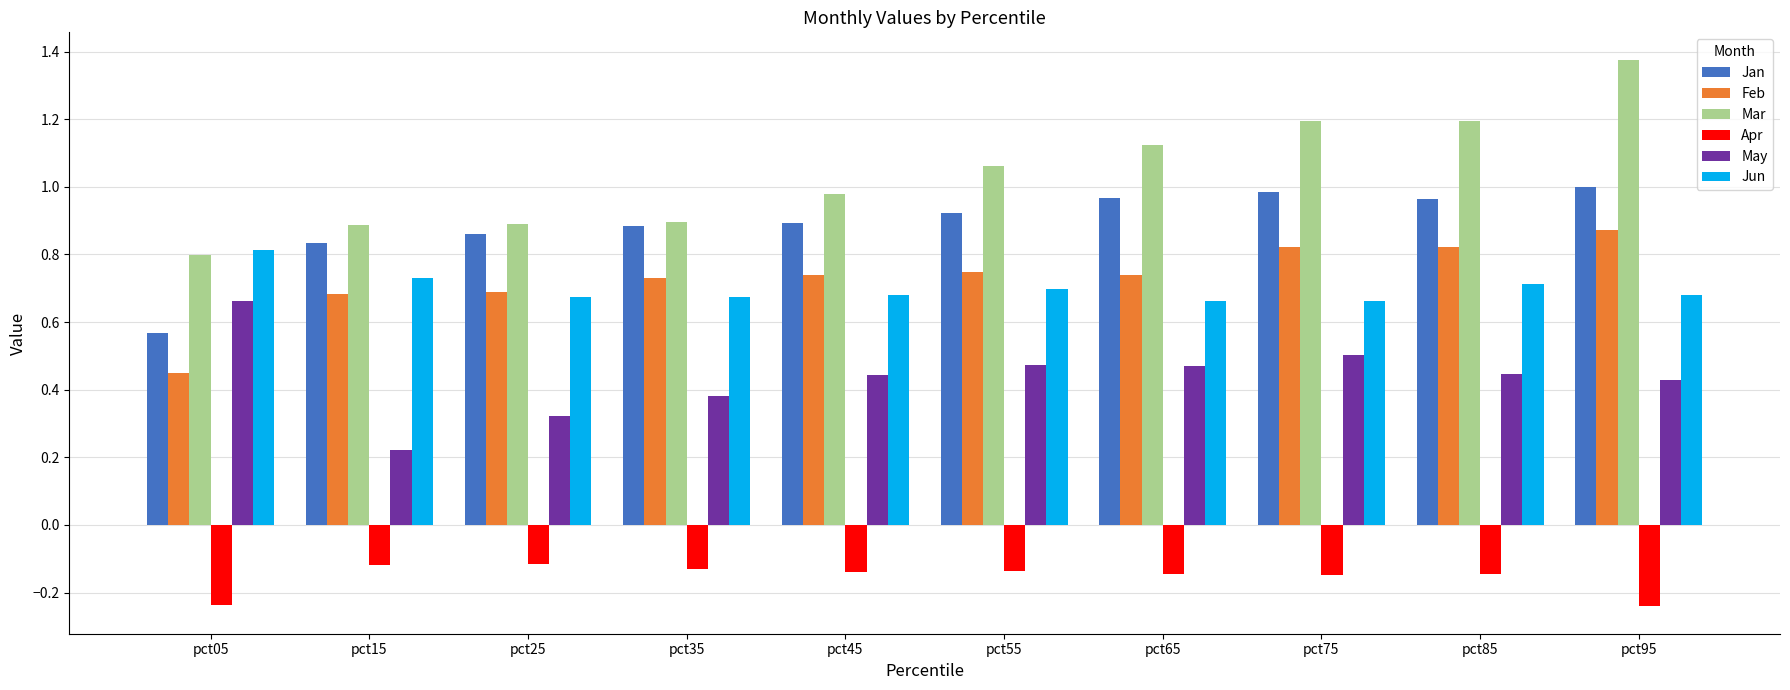

At pct95, list the series in order from smallest to largest.

Apr, May, Jun, Feb, Jan, Mar